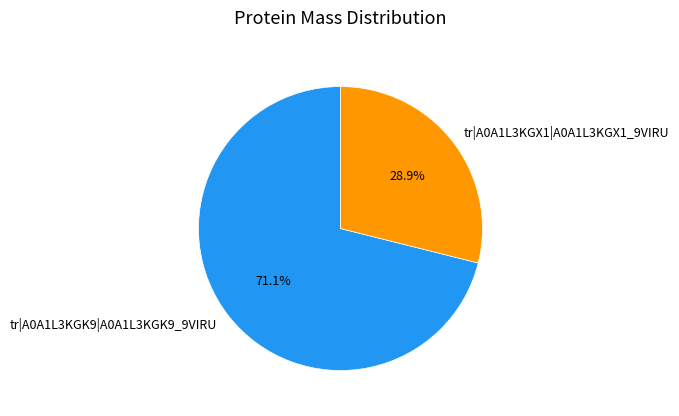

What is the largest slice in the pie chart?

tr|A0A1L3KGK9|A0A1L3KGK9_9VIRU